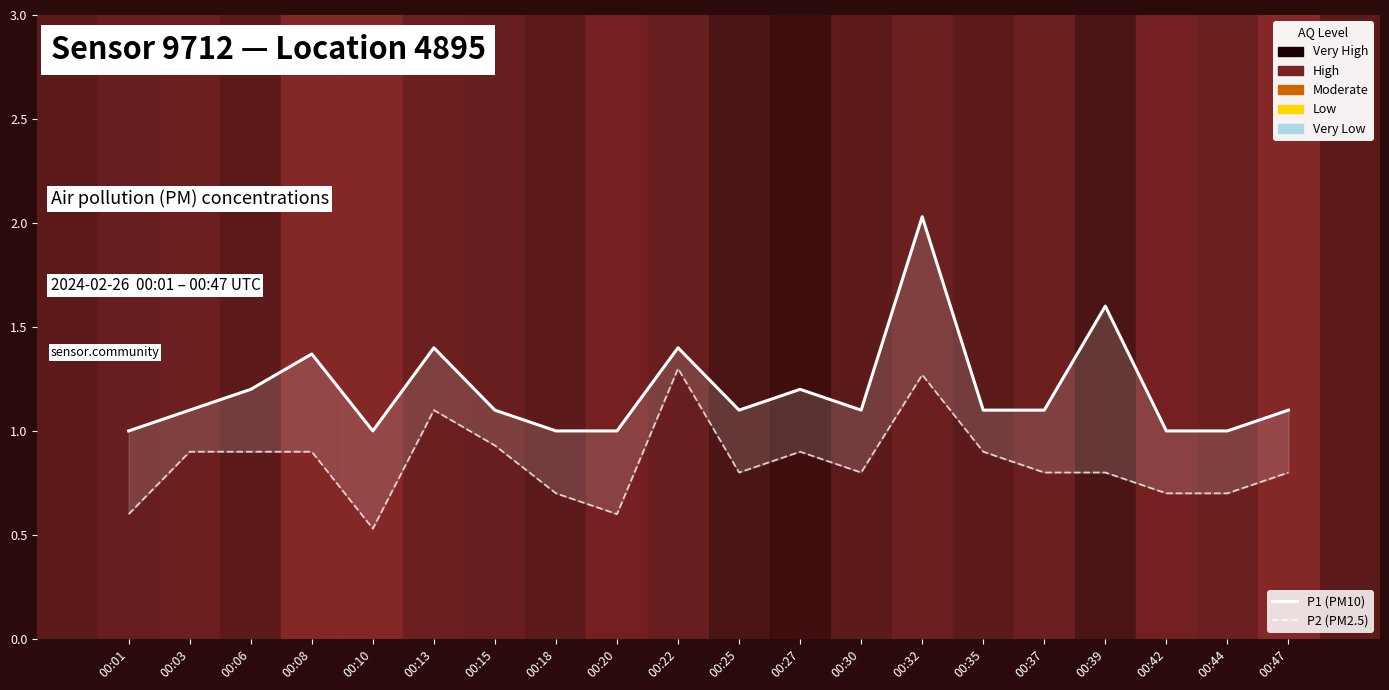

What is the average value of the P2 (PM2.5) series?

0.8